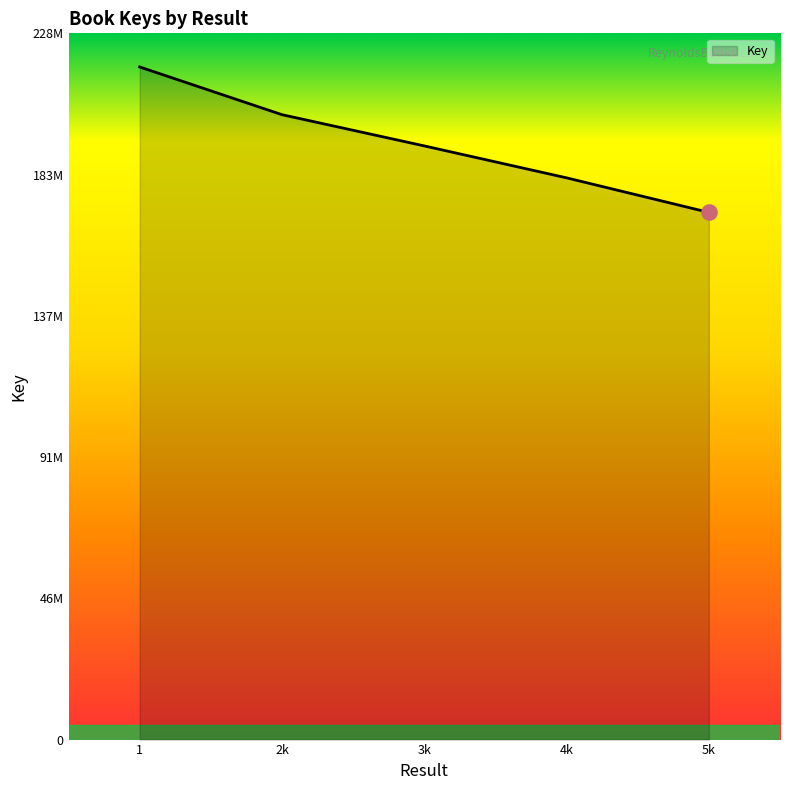

Is this an area chart (filled region under the line)?

Yes